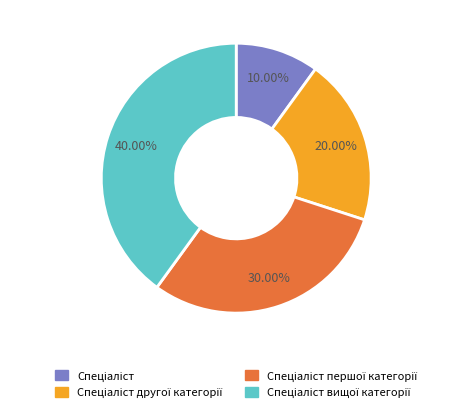

Does any single category account for the majority?

No